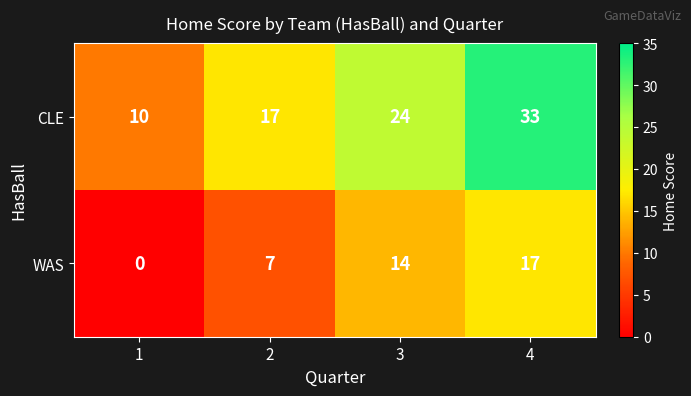

What is the maximum value shown in the chart?

33